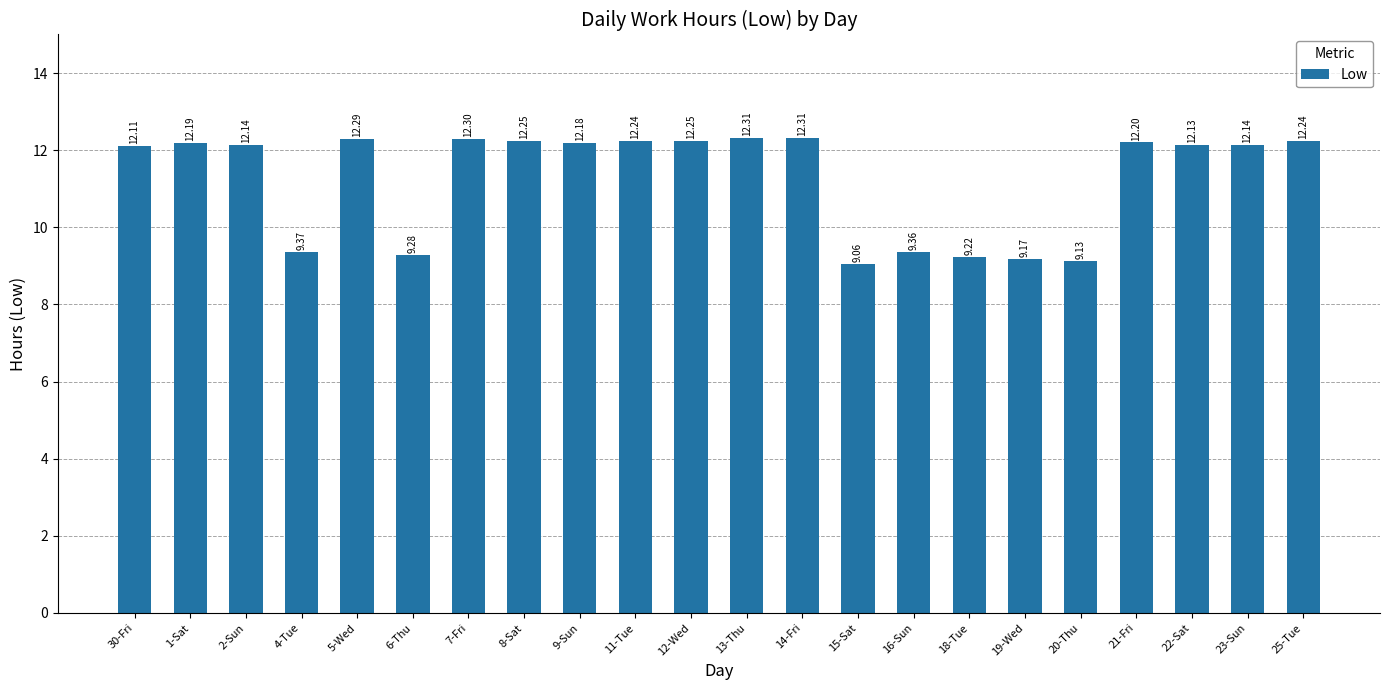

What is the average value?

11.3